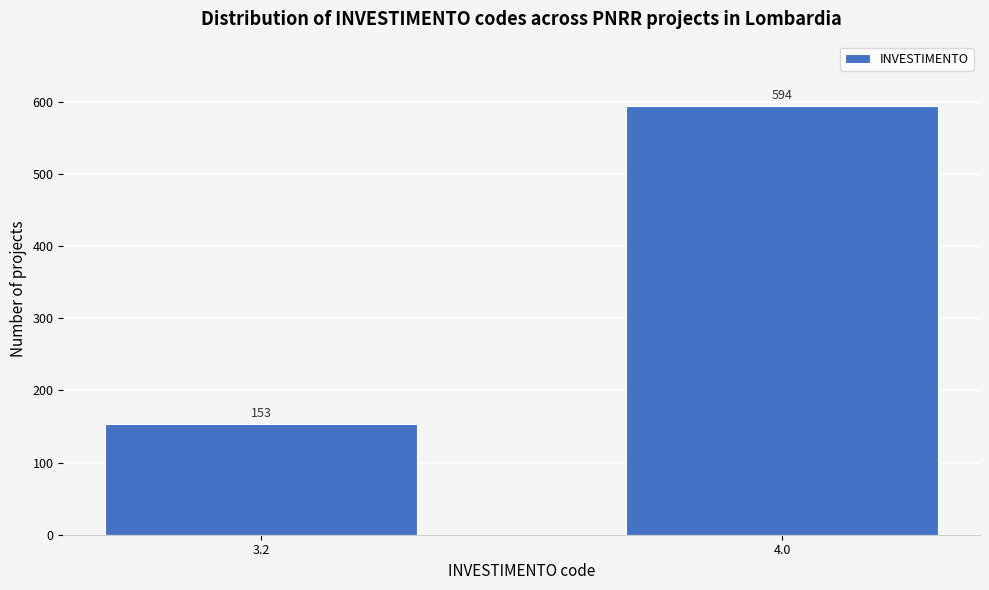

Reading left to right, transcribe all the data shown in this chart.

3.2=153	4.0=594